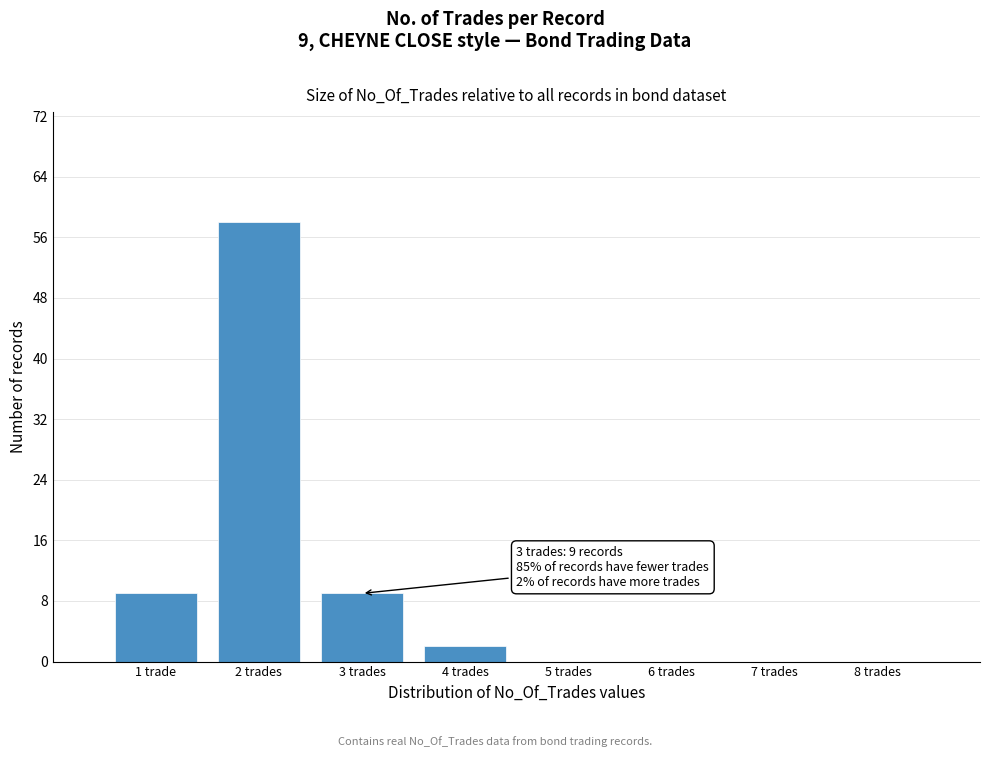

Reading left to right, what are all the values shown in this chart?

1 trade=9	2 trades=58	3 trades=9	4 trades=2	5 trades=0	6 trades=0	7 trades=0	8 trades=0